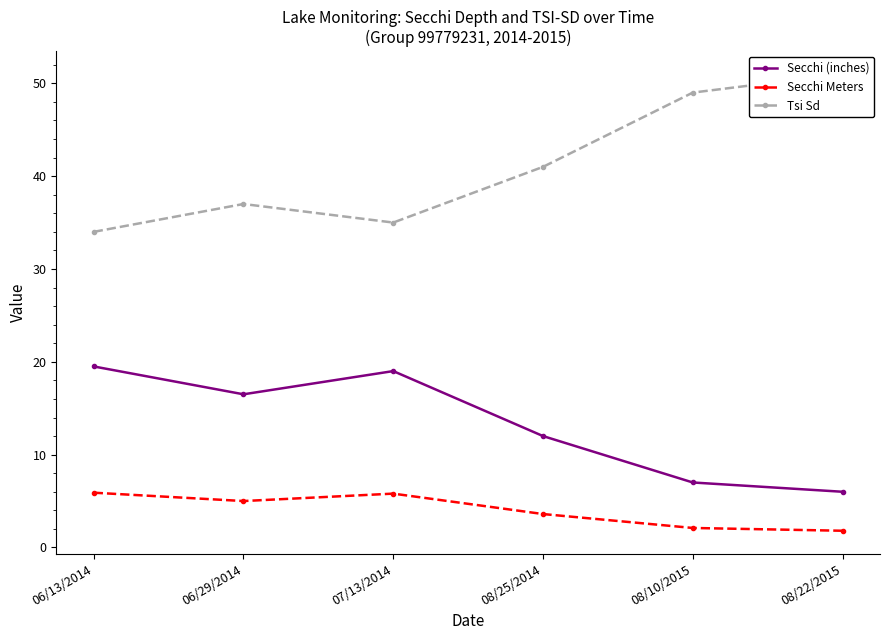

How many lines are shown in the chart?

3